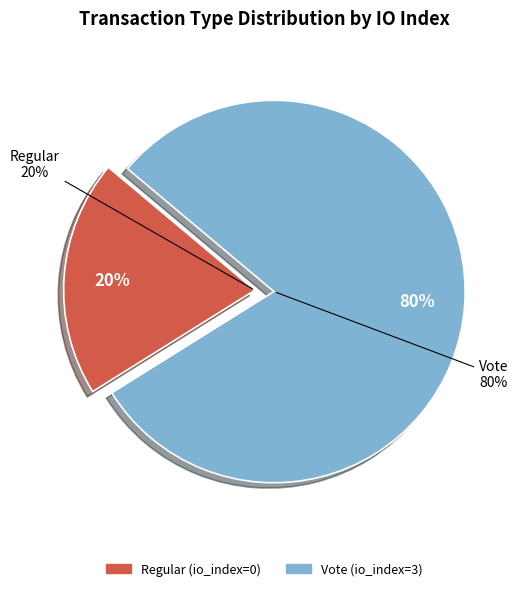

How many slices are in this pie chart?

2